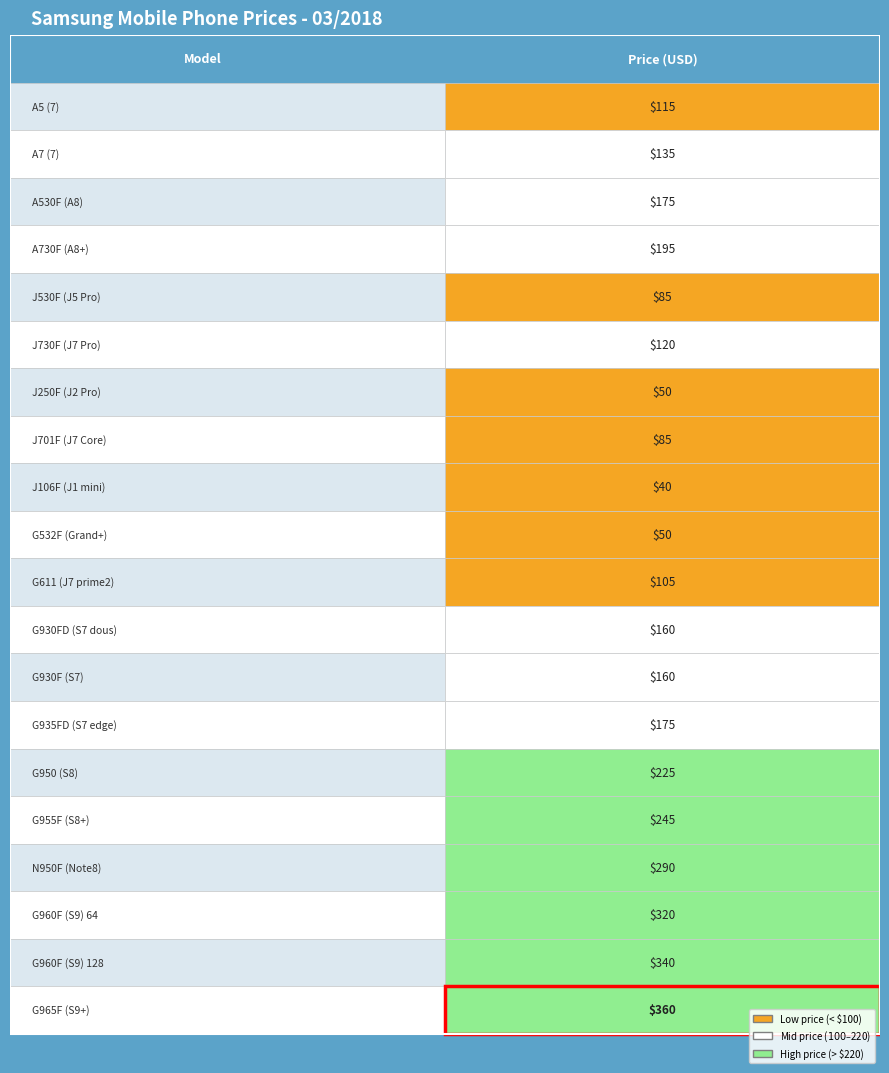

What is the average value of the Price (USD) series?

172